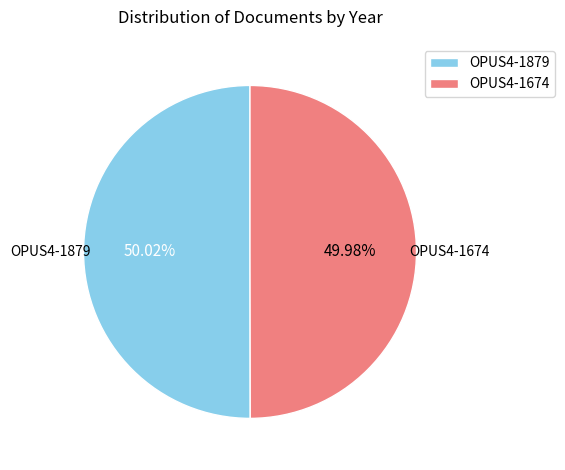

Is it true that OPUS4-1879 is 59% of the pie?

False